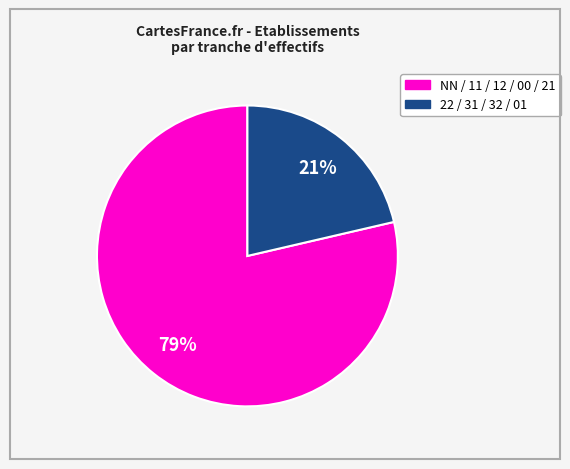

To the nearest percent, what is the average slice percentage?

50%